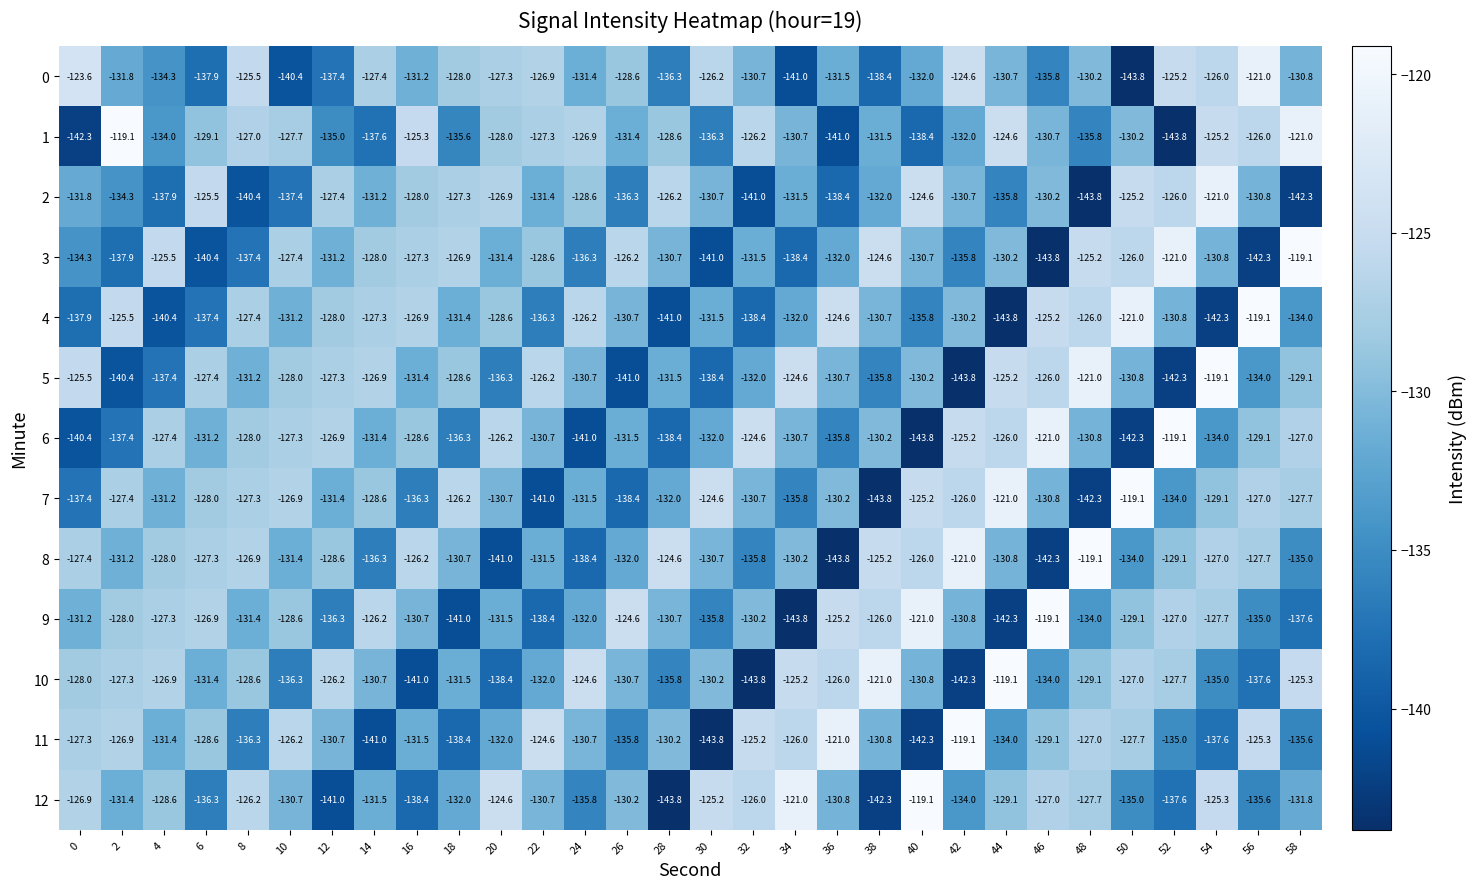

What is the difference between the maximum and second lowest values in the 0 series?

20.0